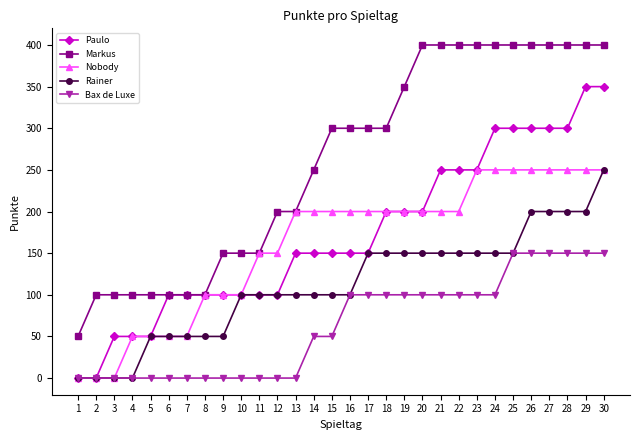

What are all the series names shown in the legend?

Paulo, Markus, Nobody, Rainer, Bax de Luxe